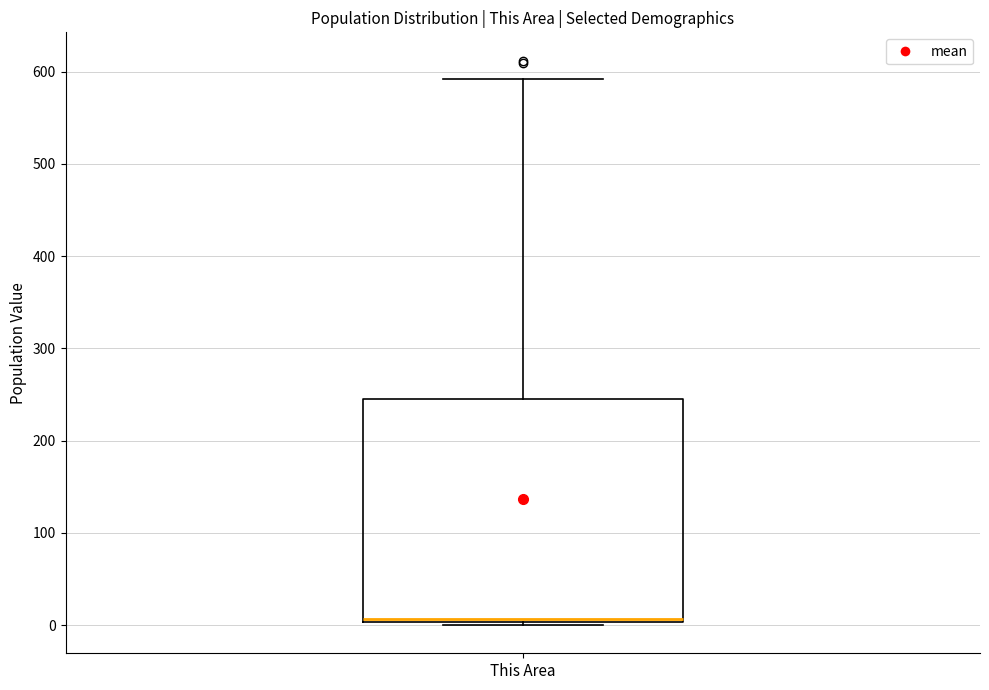

Transcribe this box plot: give where the median line is, the range the box spans, and where the two whiskers end, as read against the y-axis. The values are not printed on the chart, so give them approximately, as read against the axis.

median 10, box 0 to 250, whiskers 0 to 590